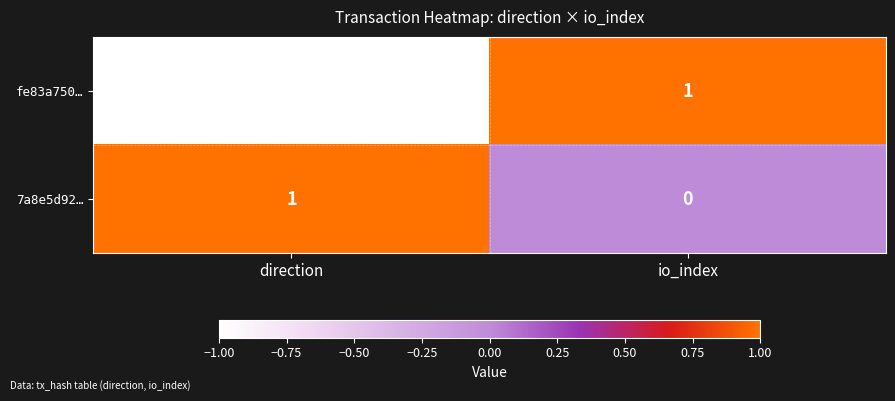

What is the spread (max minus min) of values at io_index?

1